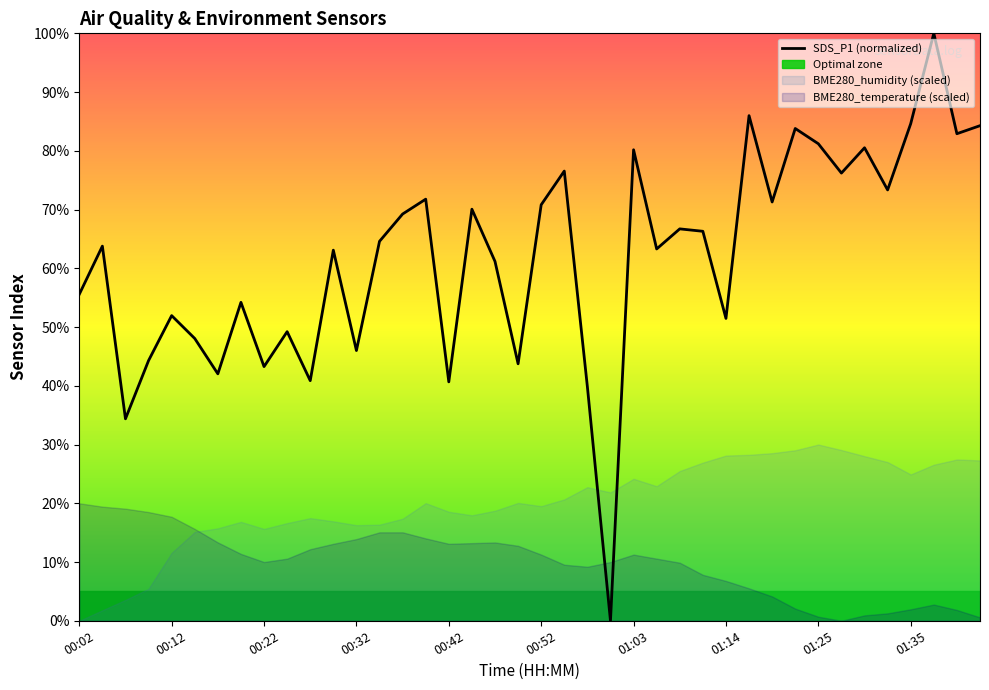

What is the difference between the maximum and minimum values?

100.0